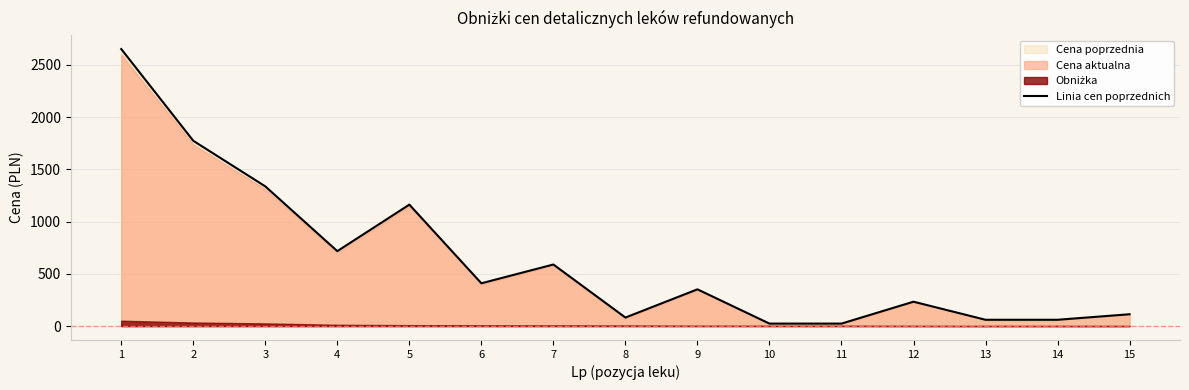

True or false: the data shows 1227.5 at 4.

False